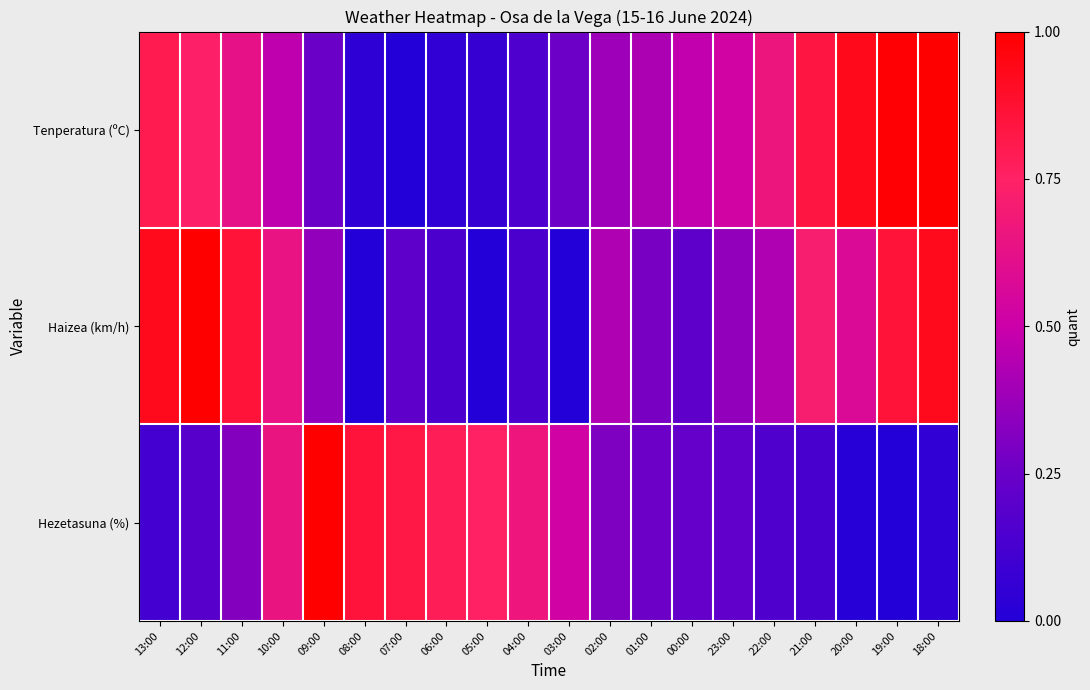

What is the greatest value displayed?

1.0